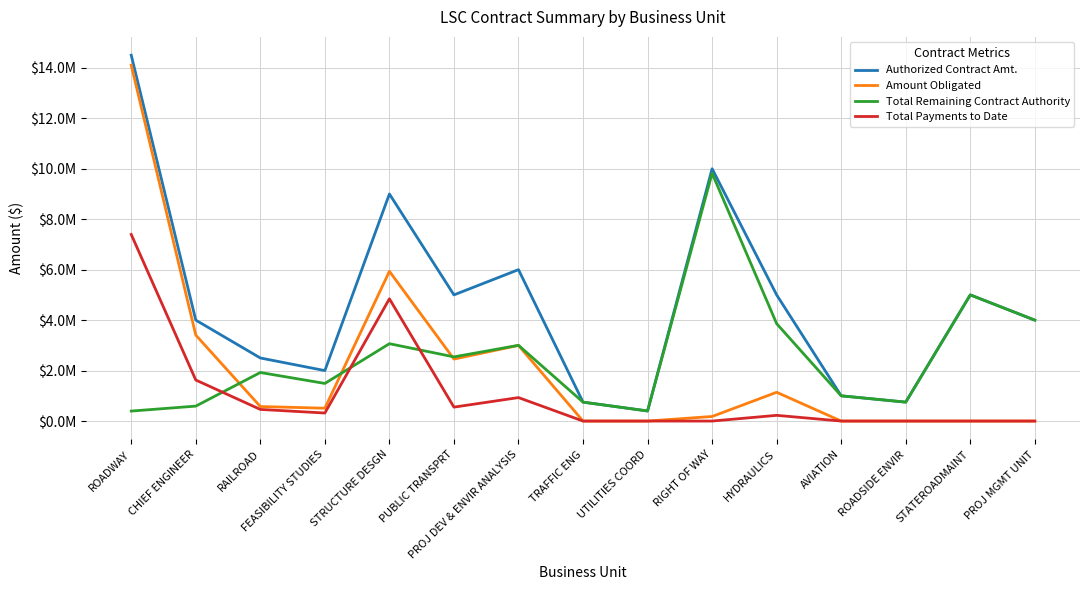

At how many categories does at least one series exceed 11504841?

1